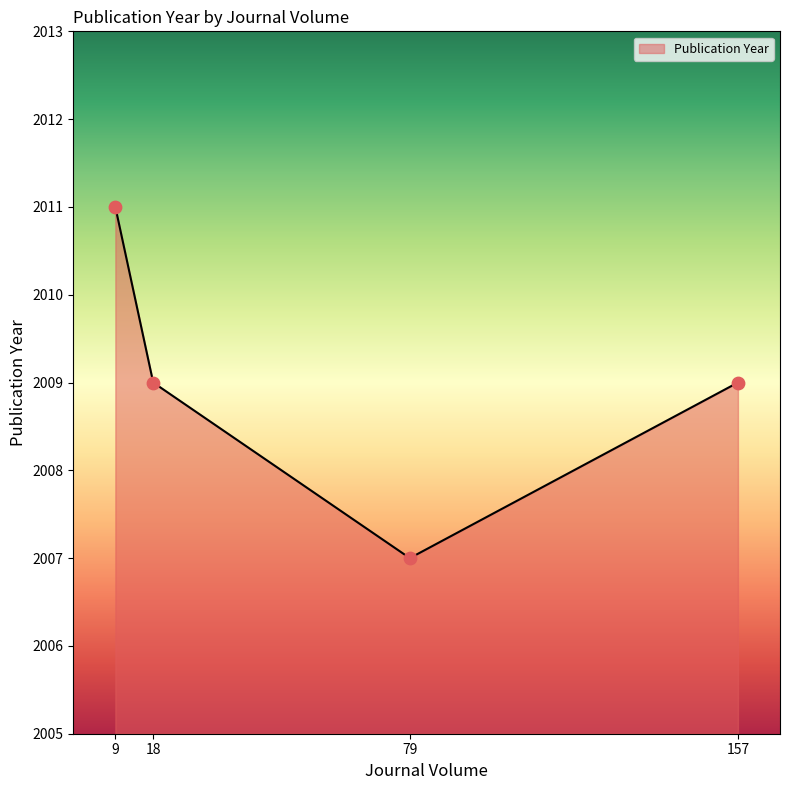

What is the change in value from 9 to 157?

-2